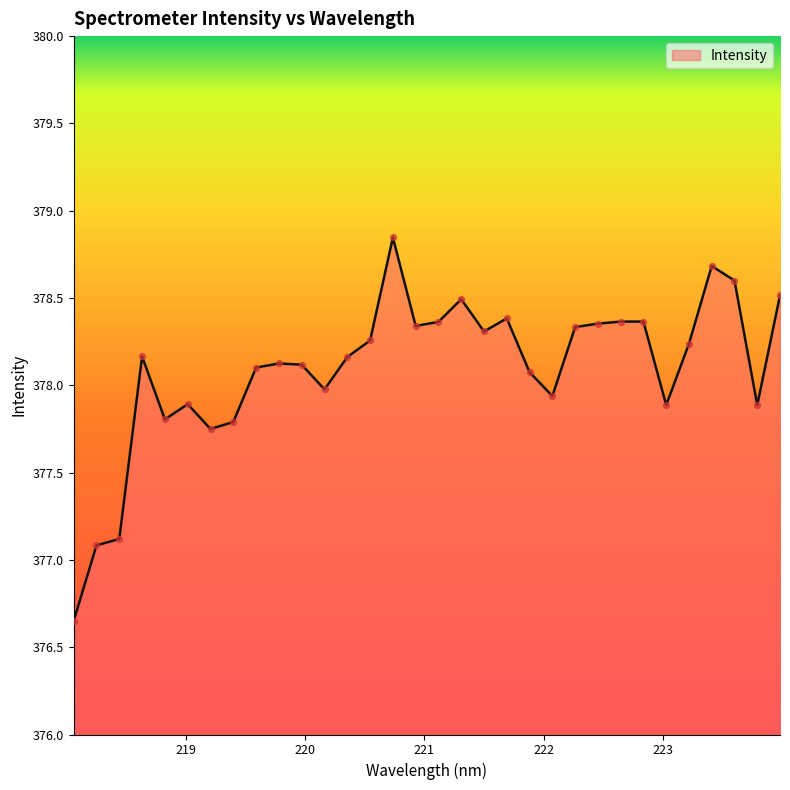

What is the difference between the maximum and minimum values?

2.2